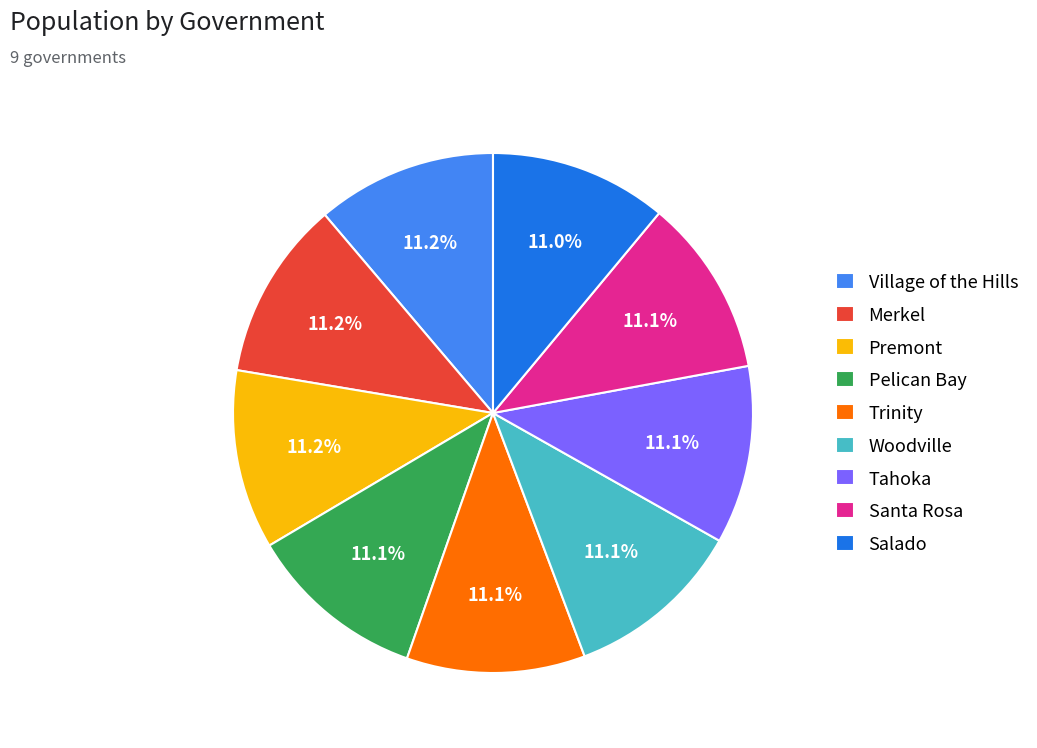

What is the ratio of the value at Santa Rosa to the value at Tahoka?

1.0